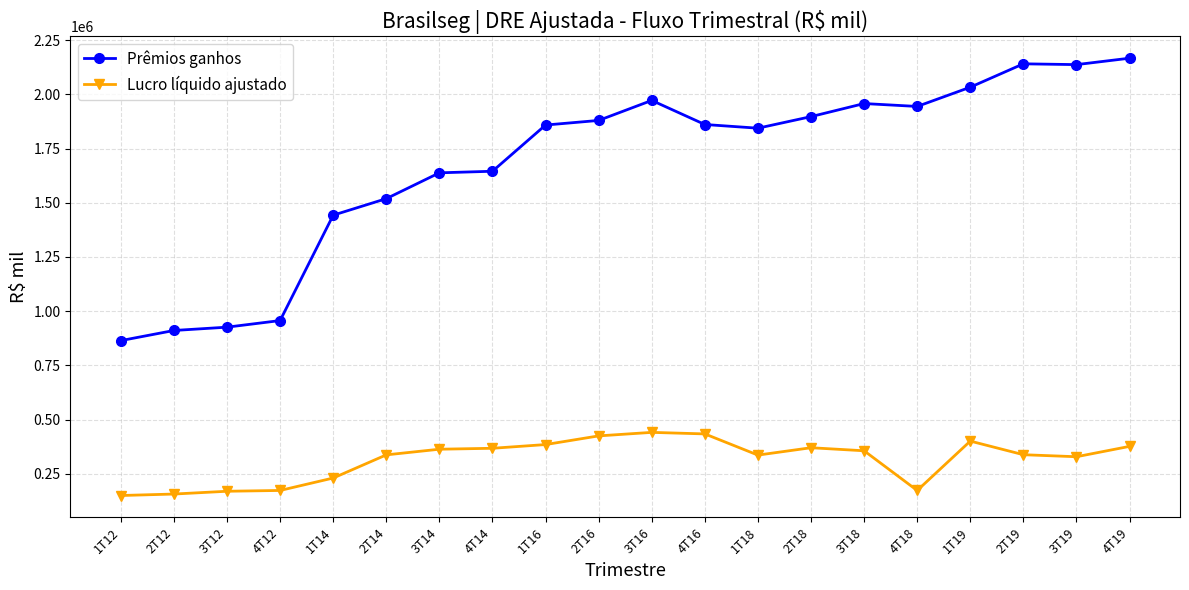

True or false: Lucro líquido ajustado and Prêmios ganhos cross at least once.

False